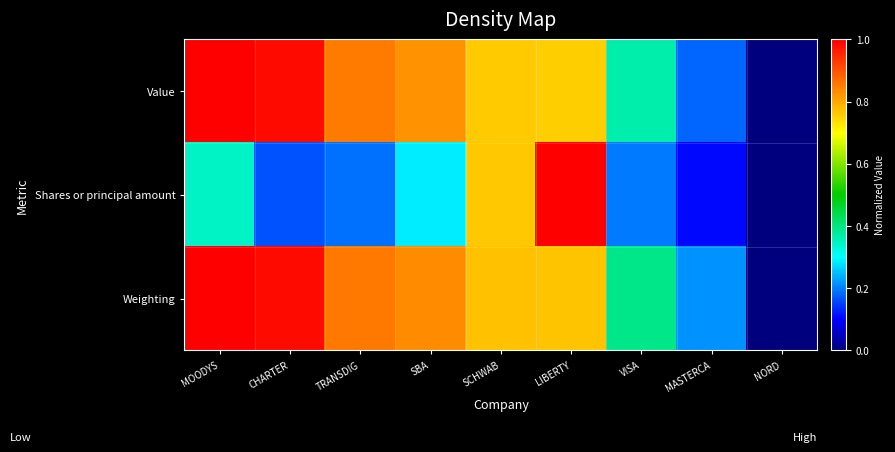

At which category does the chart reach its minimum across all series?

NORD